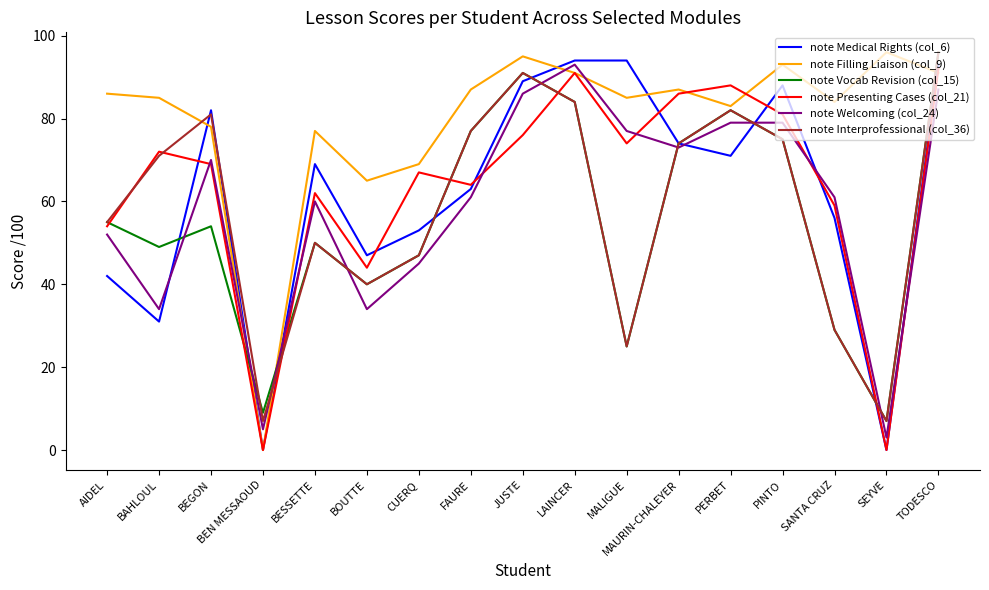

Count the number of categories in the chart.

17